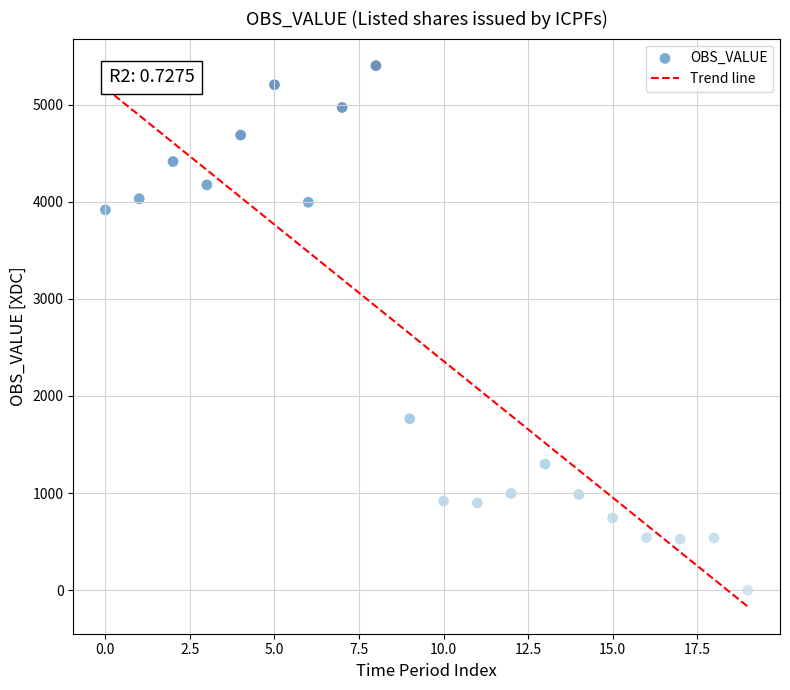

What is the range of Y values (max minus min)?

5403